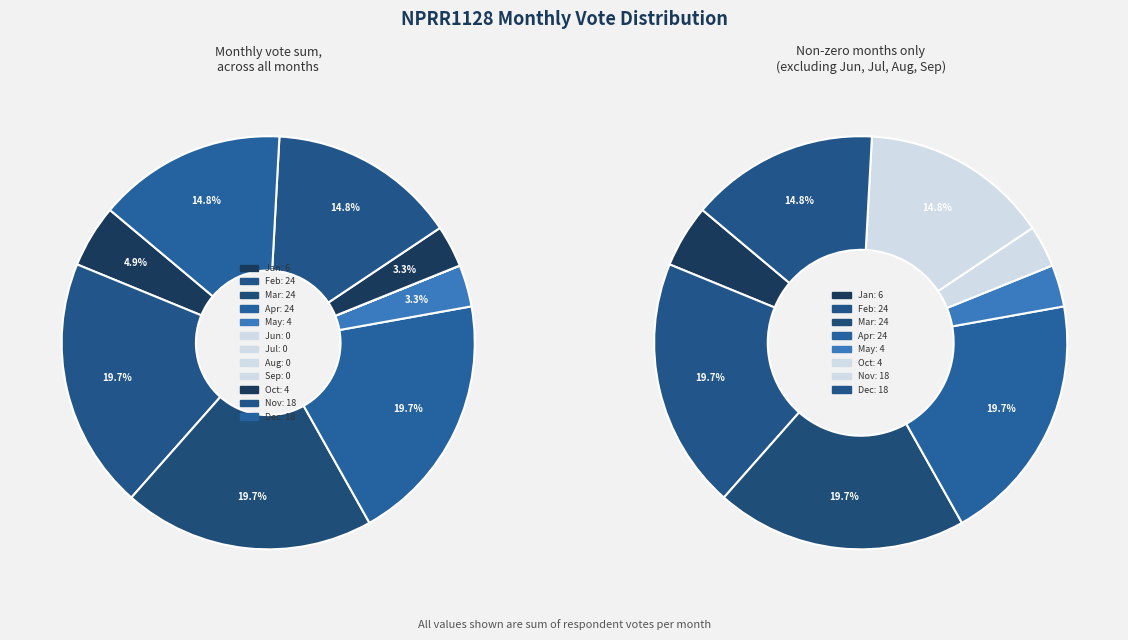

The Nov slice represents 15% of the pie. True or false?

True